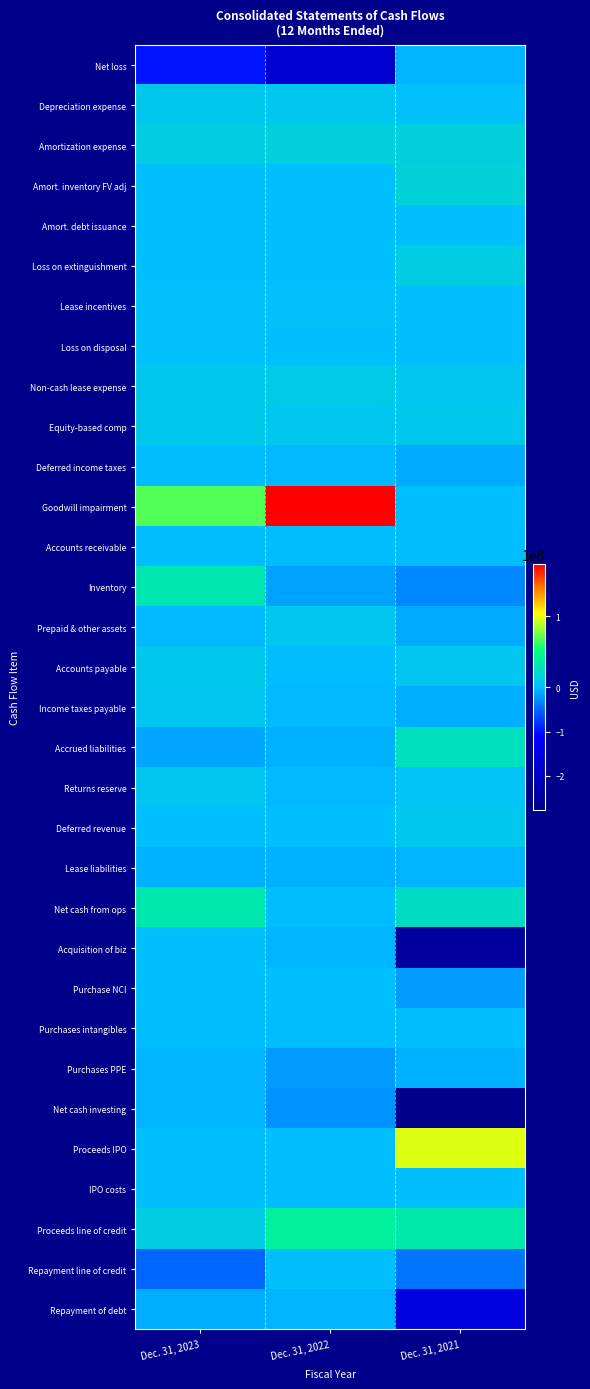

The Deferred revenue series shows 267000 at Dec. 31, 2022. True or false?

True